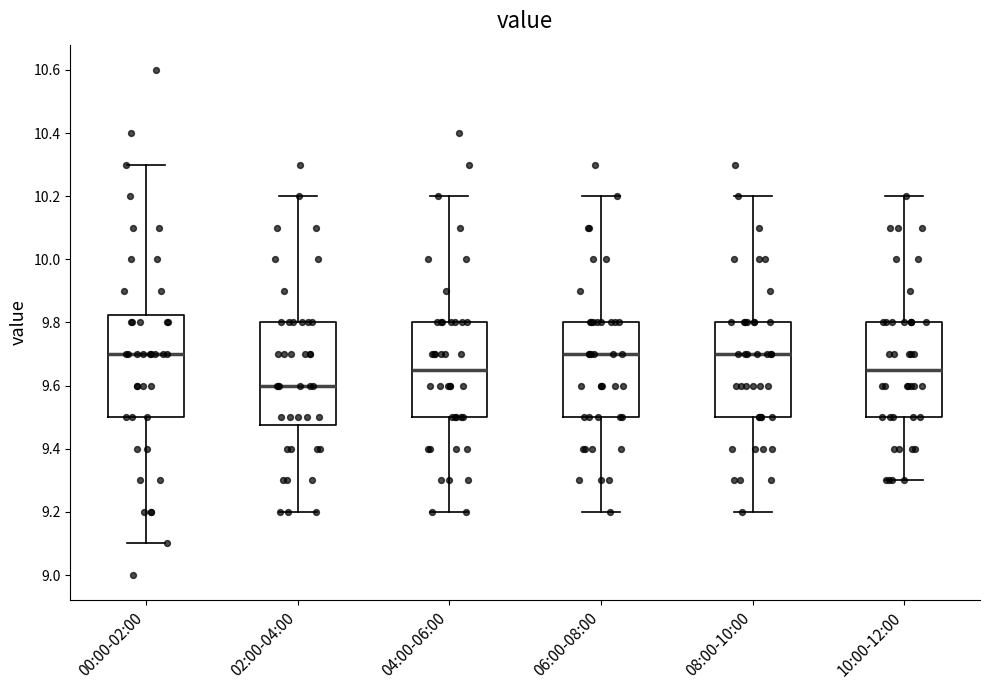

Reading left to right, read every box against the y-axis: the position of its median line, the range the box covers, and the ends of its whiskers. The values are not printed on the chart, so give them approximately, as read against the axis.

00:00-02:00: median 9.70, box 9.50 to 9.82, whiskers 9.10 to 10.30
02:00-04:00: median 9.60, box 9.48 to 9.80, whiskers 9.20 to 10.20
04:00-06:00: median 9.66, box 9.50 to 9.80, whiskers 9.20 to 10.20
06:00-08:00: median 9.70, box 9.50 to 9.80, whiskers 9.20 to 10.20
08:00-10:00: median 9.70, box 9.50 to 9.80, whiskers 9.20 to 10.20
10:00-12:00: median 9.66, box 9.50 to 9.80, whiskers 9.30 to 10.20